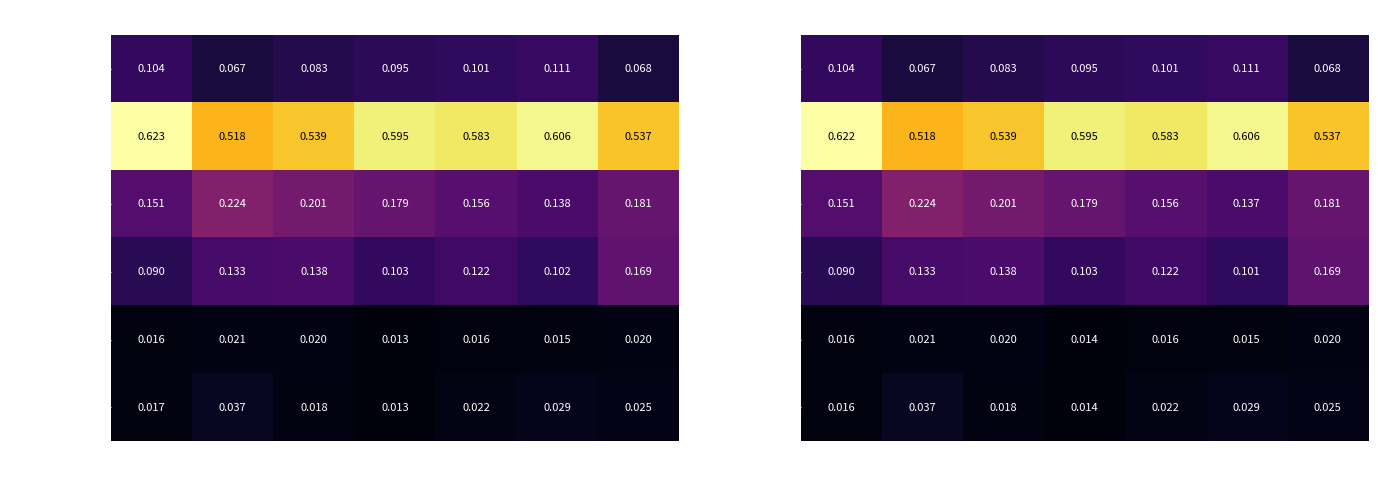

How many series are shown in this chart?

6